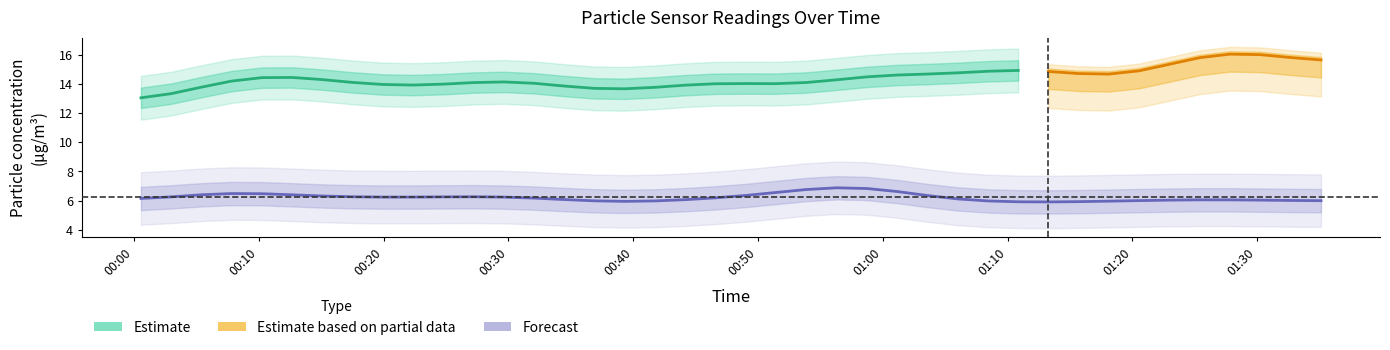

How many values in the SDS_P2 series are below 6?

14